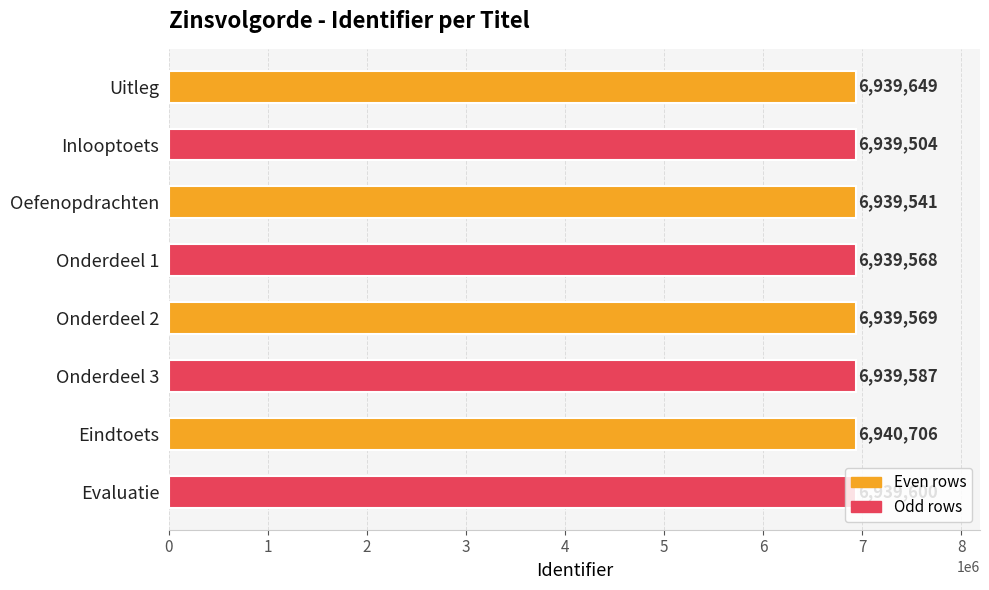

What is the label of the 8th bar from the top?

Evaluatie